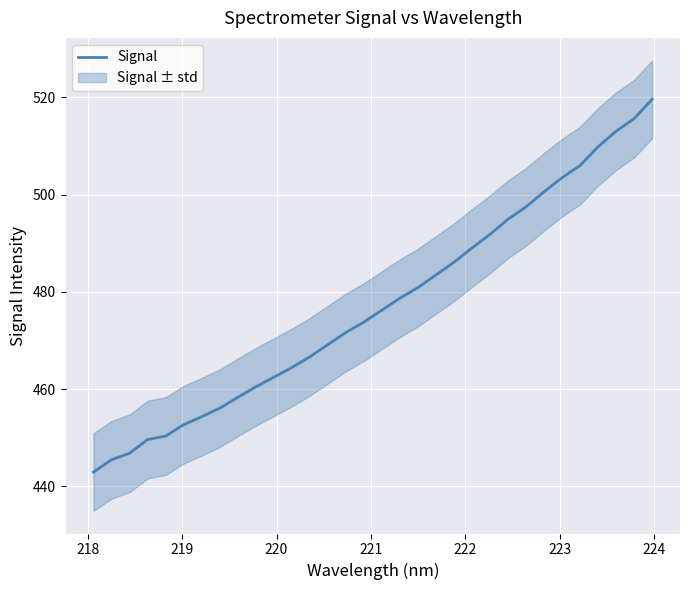

How many data points are less than 476?

16